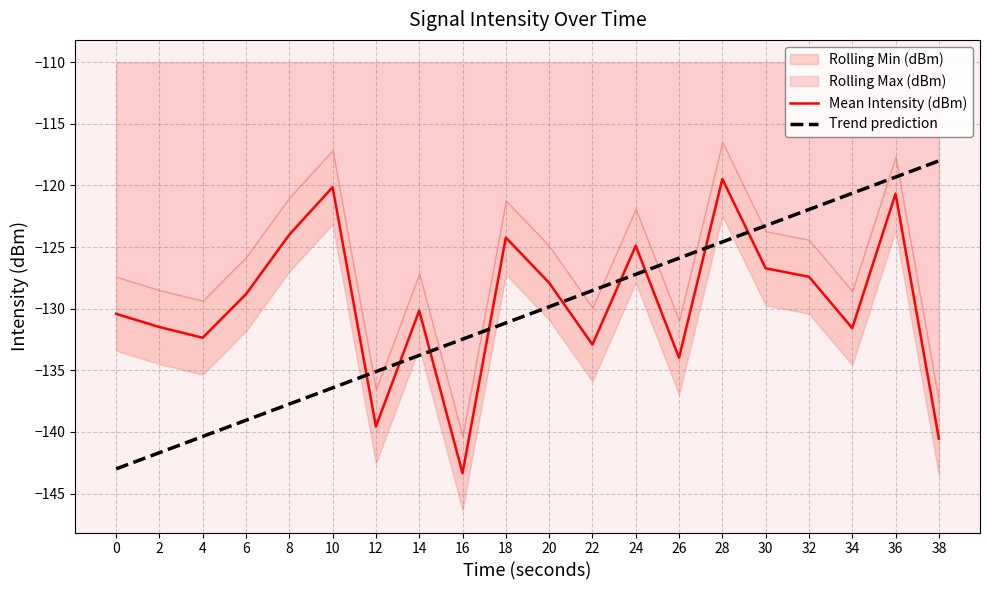

The Mean Intensity (dBm) series shows -86.9 at 12. True or false?

False